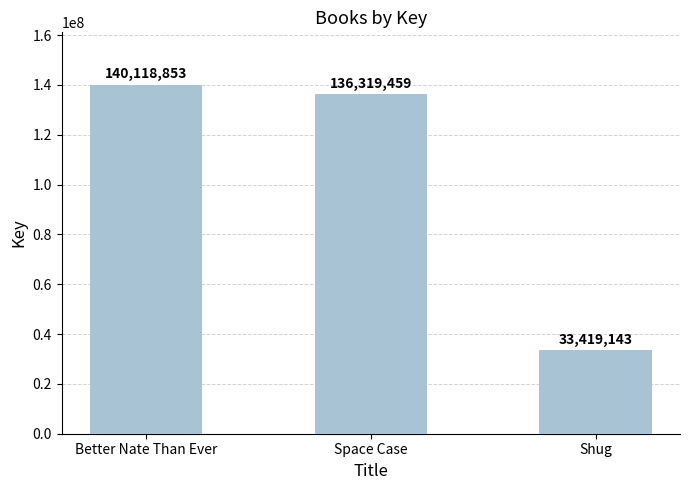

Reading left to right, what are all the values shown in this chart?

Better Nate Than Ever=140118853	Space Case=136319459	Shug=33419143